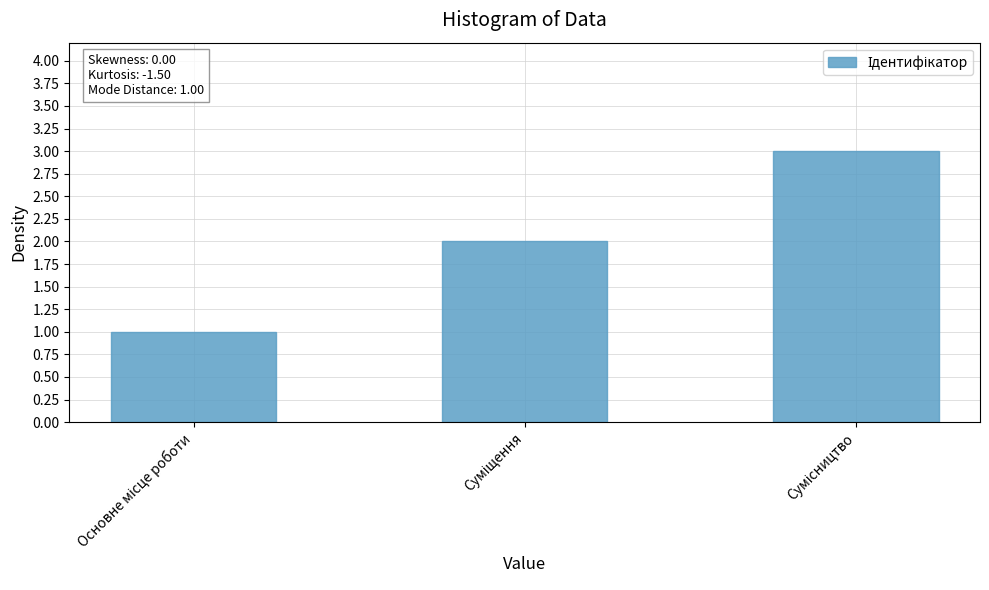

Are the bars horizontal?

No